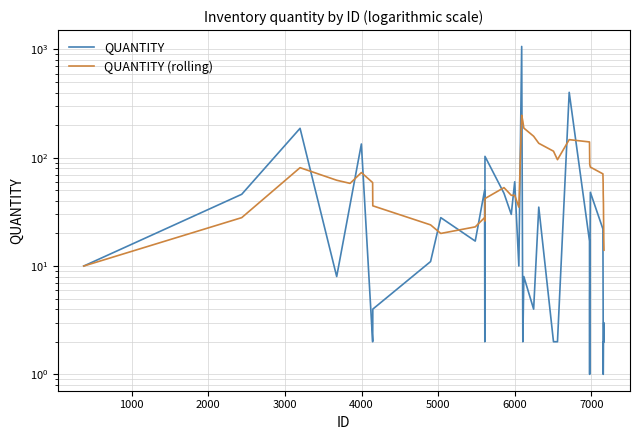

How many lines are shown in the chart?

2